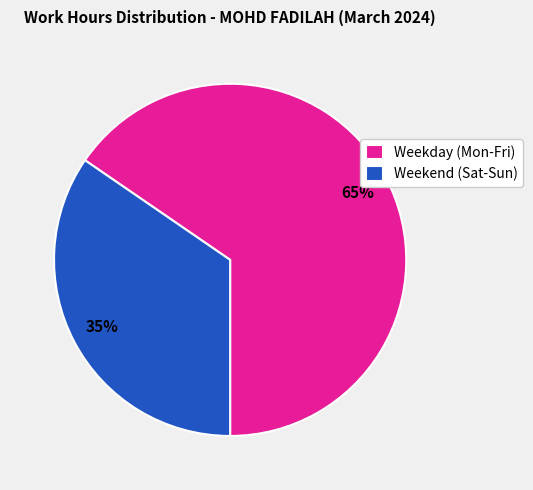

Is it true that Weekend (Sat-Sun) is 35% of the pie?

True